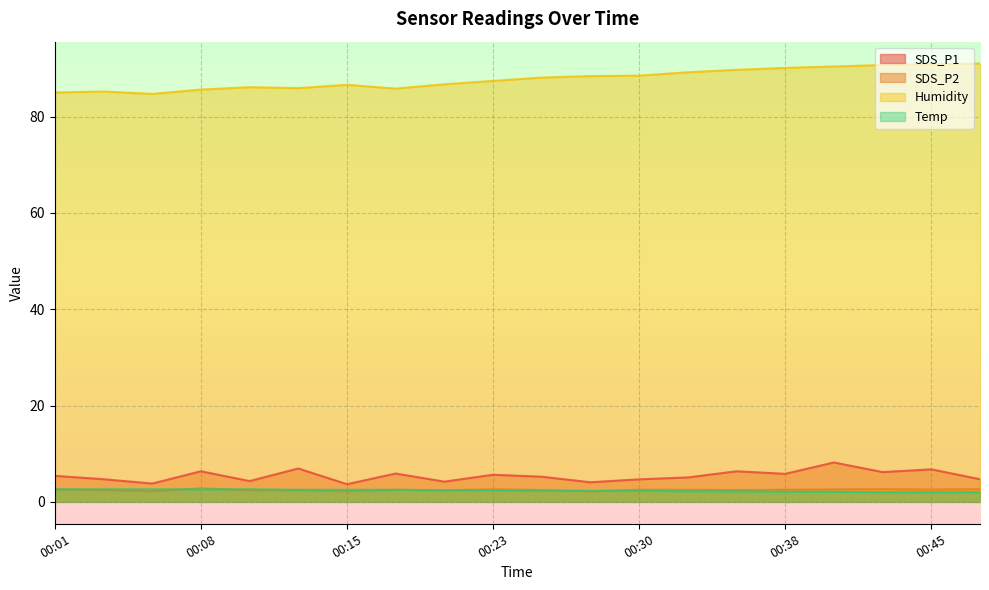

List the series in order of their peak value, lowest first.

Temp, SDS_P2, SDS_P1, Humidity